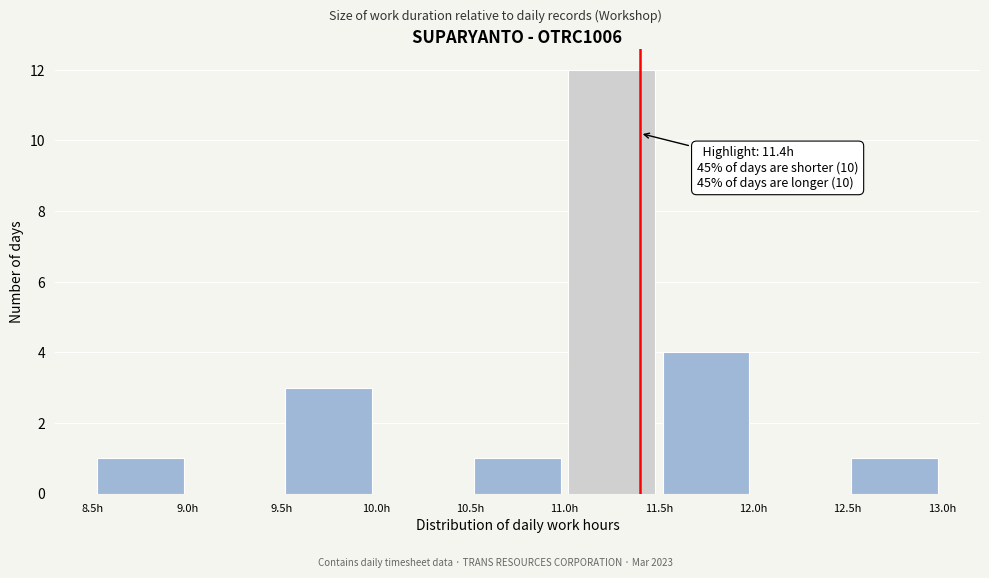

Over which range of the x-axis is the bar tallest?

11.0 to 11.5